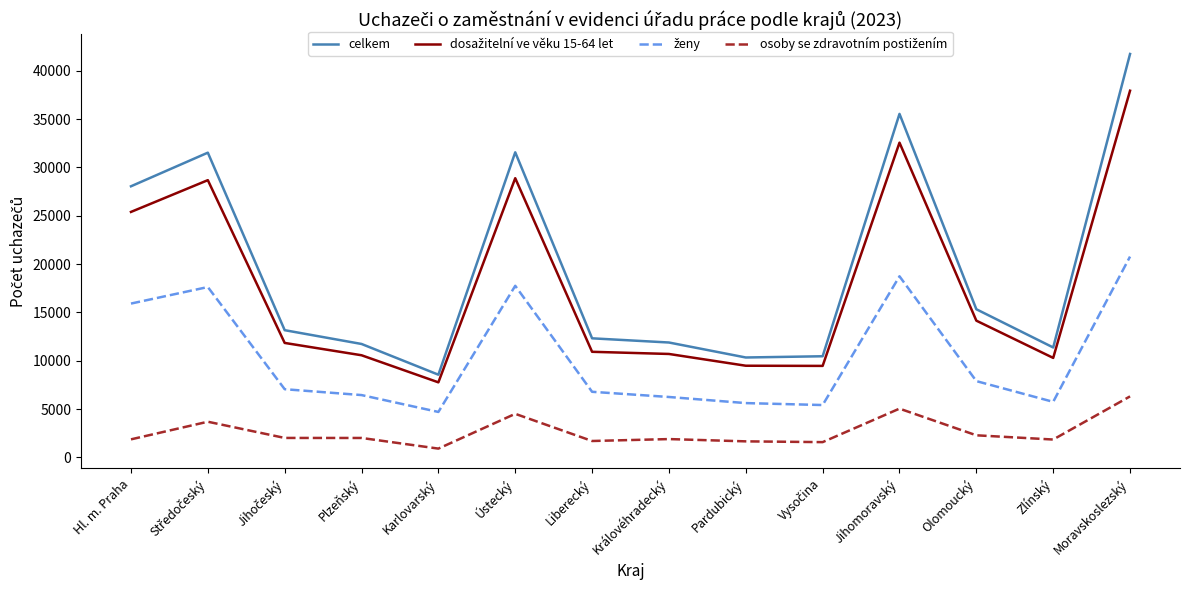

At which category does the chart reach its peak across all series?

Moravskoslezský